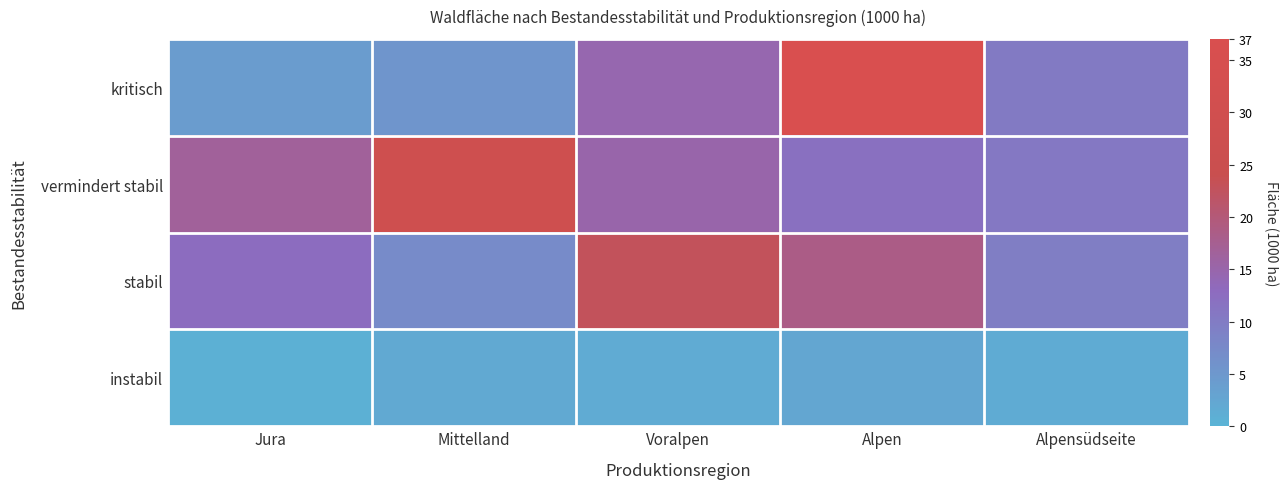

What is the spread (max minus min) of values at Voralpen?

21.1